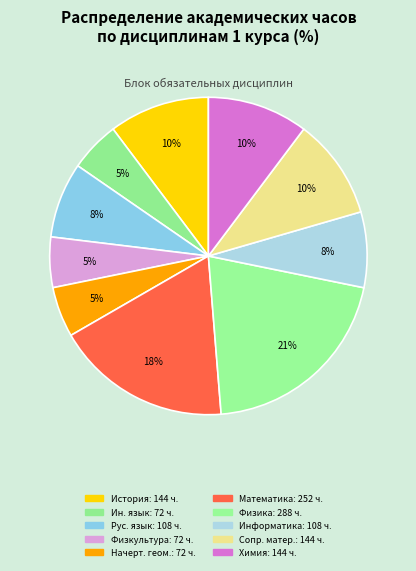

How many segments does this pie chart have?

10